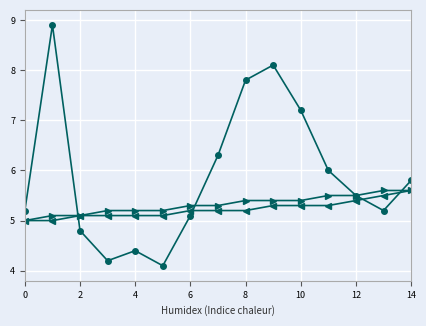

What is the greatest value displayed?

8.9